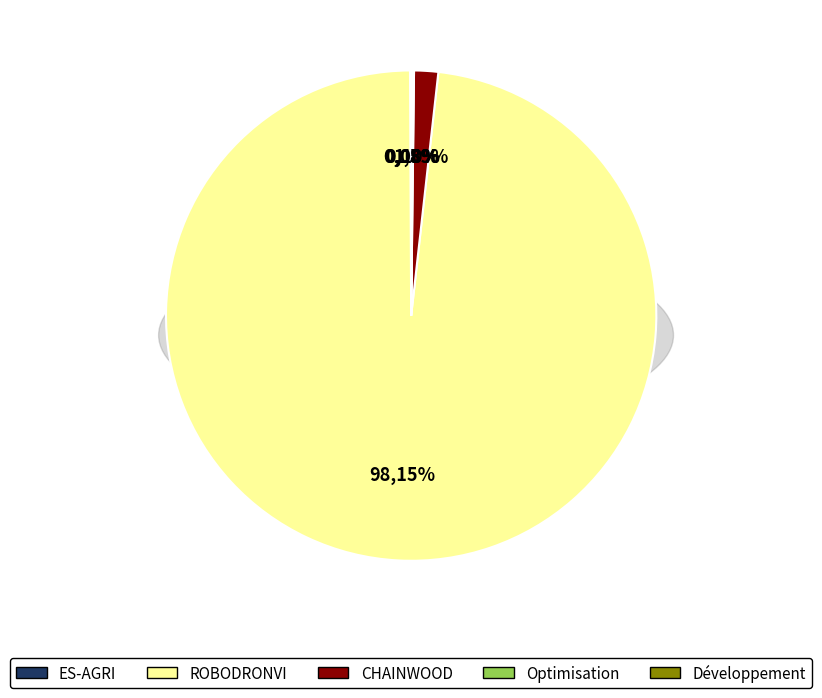

What percentage is NOT represented by Groupe opérationnel Développement?

99.9%